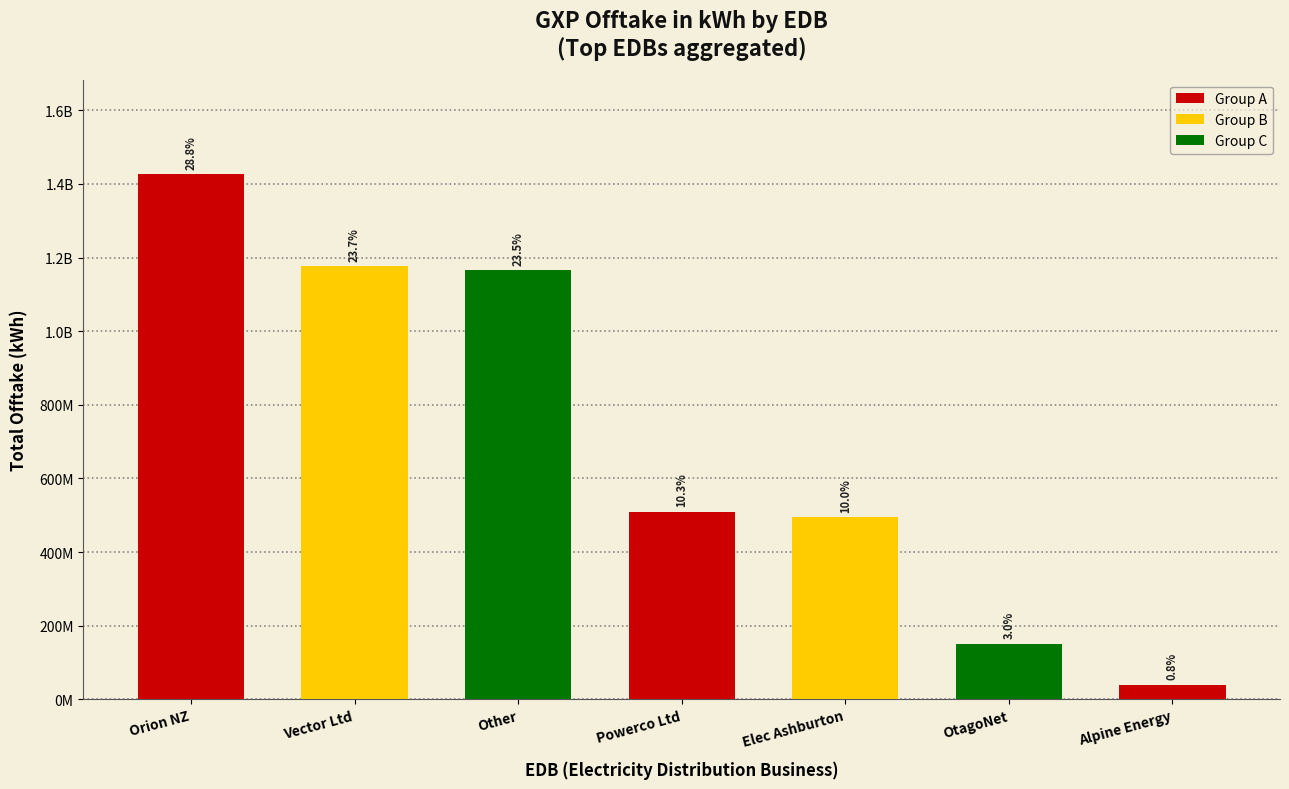

Rank the categories by value from highest to lowest.

Orion NZ, Vector Ltd, Other, Powerco Ltd, Elec Ashburton, OtagoNet, Alpine Energy